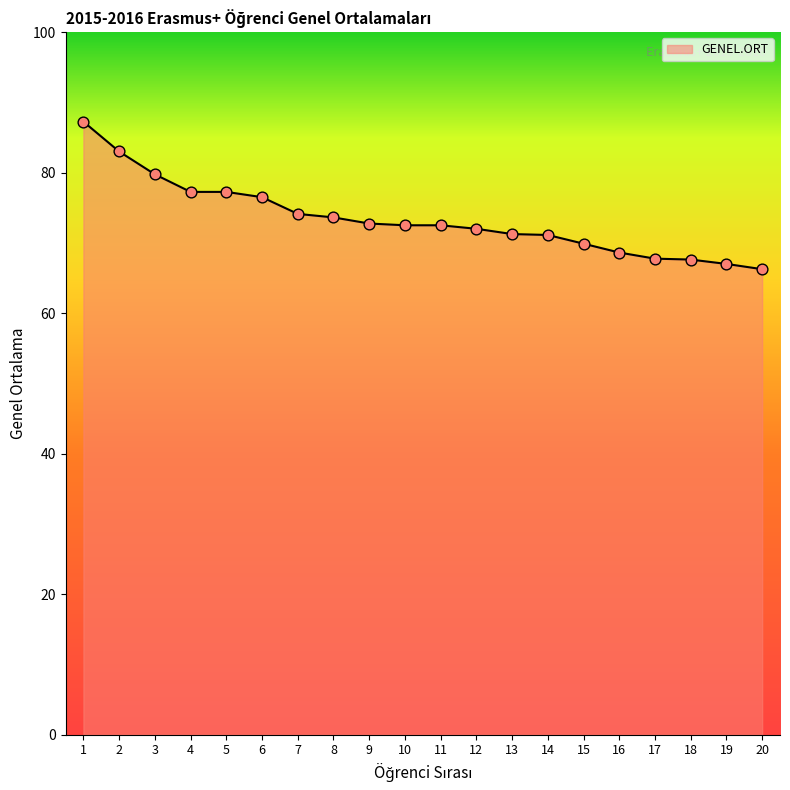

Which has a higher value, 15 or 14?

14